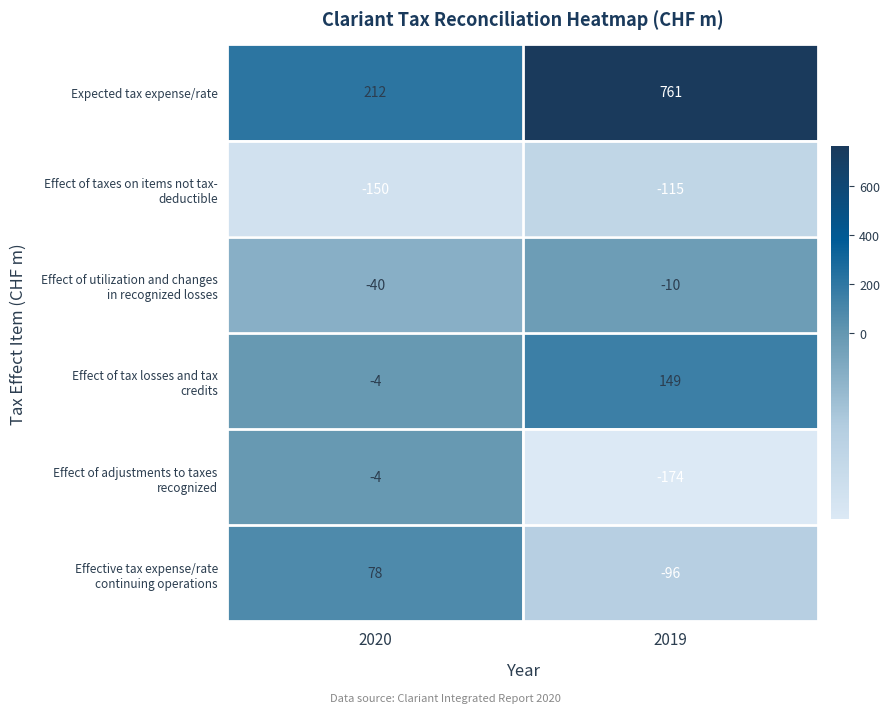

Which series has the largest total across all categories?

Expected tax expense/rate